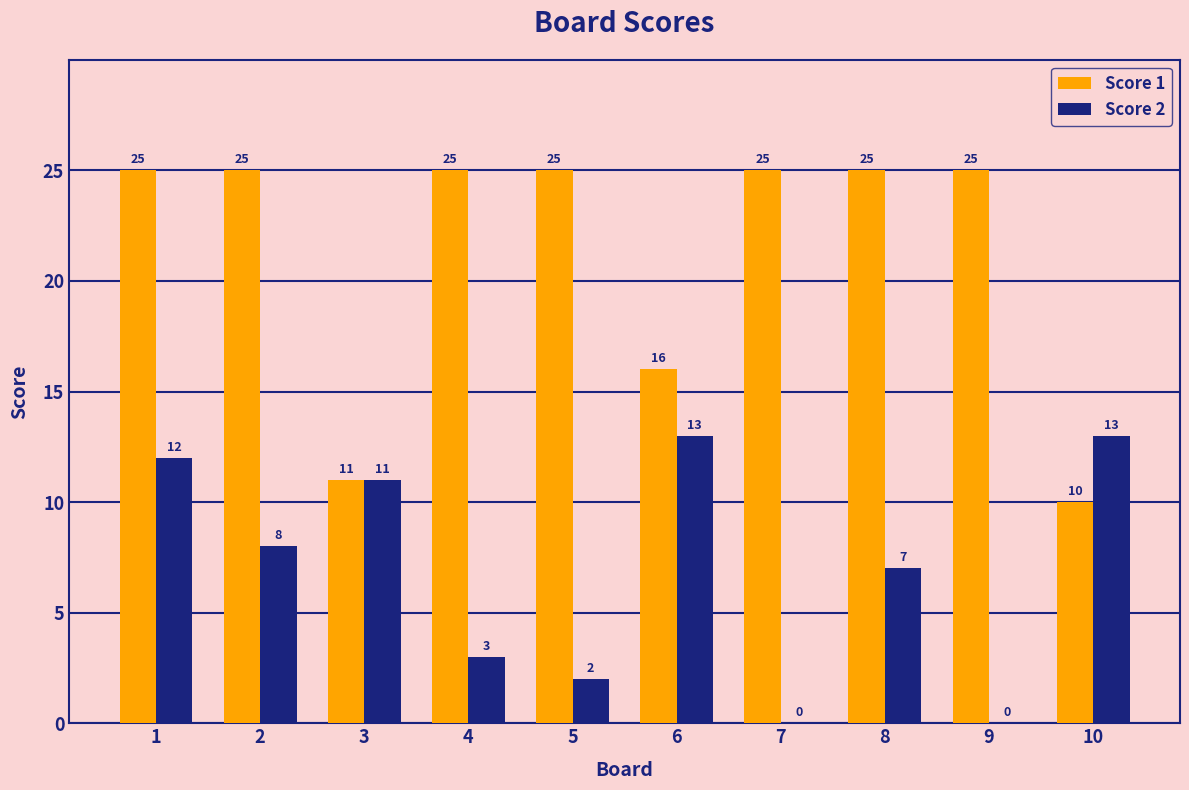

Are the bars grouped side by side (vs. stacked)?

Yes